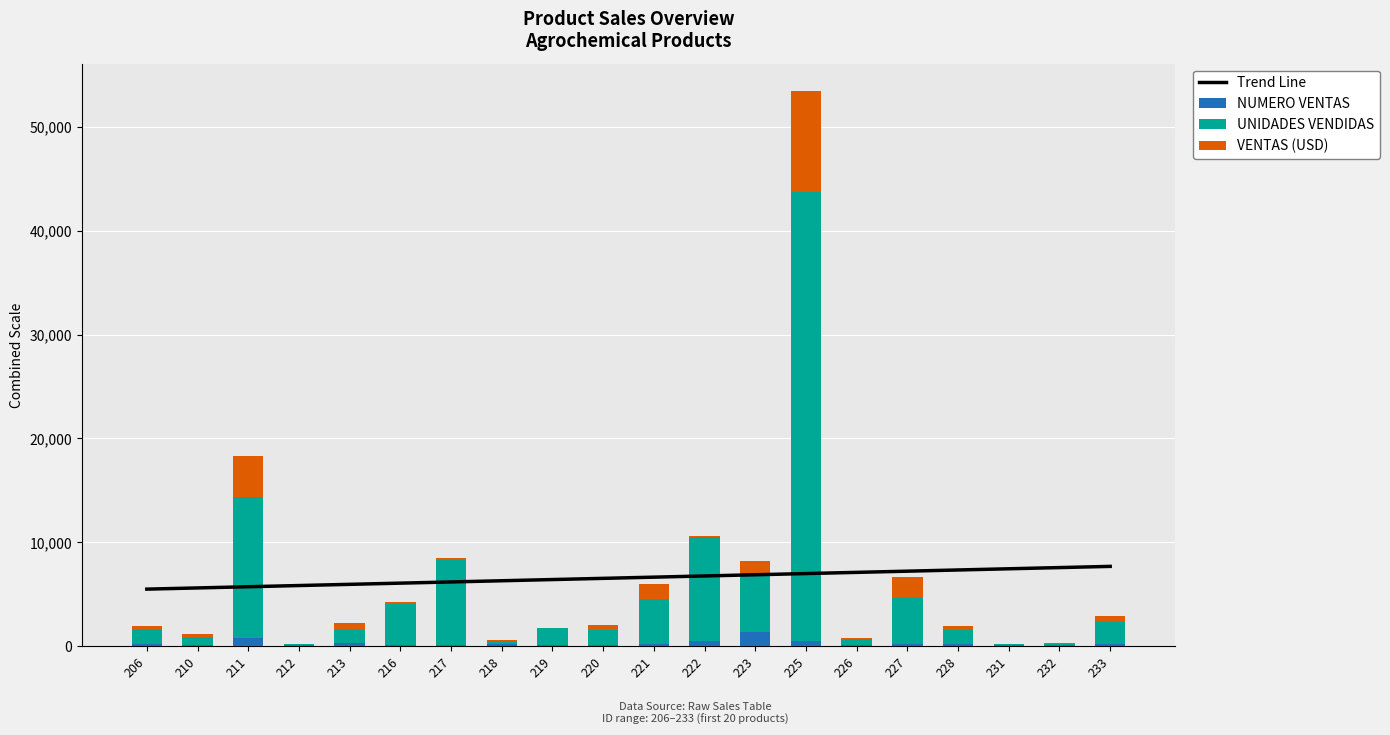

At which label does VENTAS (USD) first exceed 290?

206